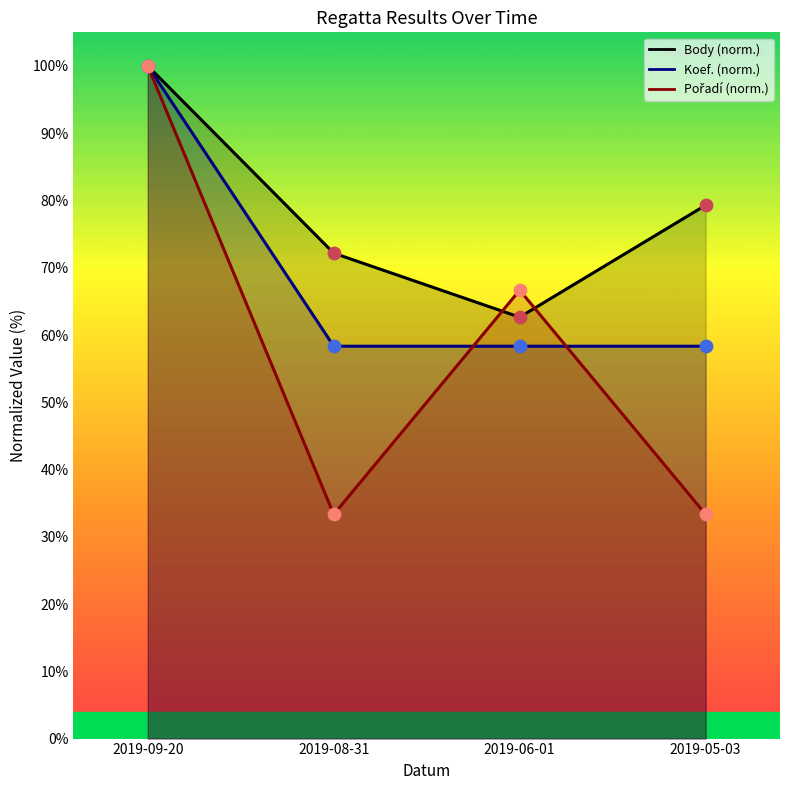

At which category is the sum across all series the highest?

2019-09-20